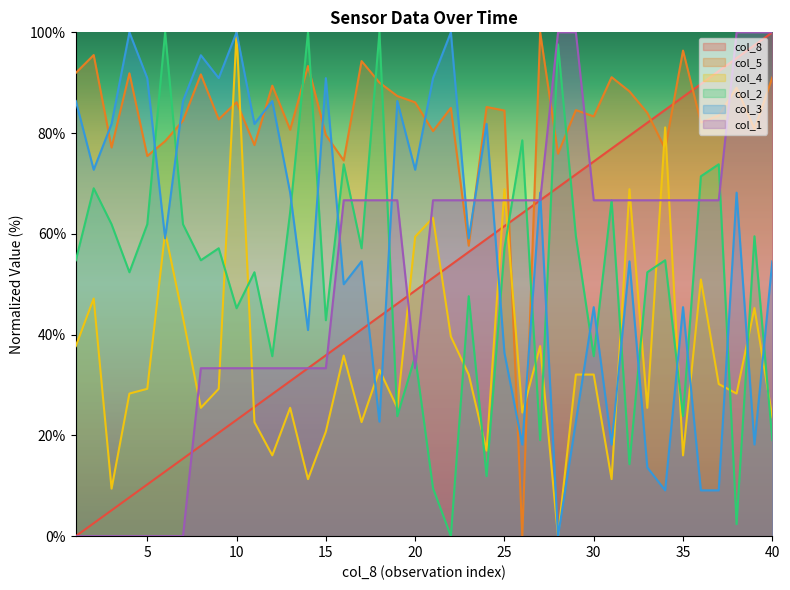

Read the col_8 value at 29.

71.8